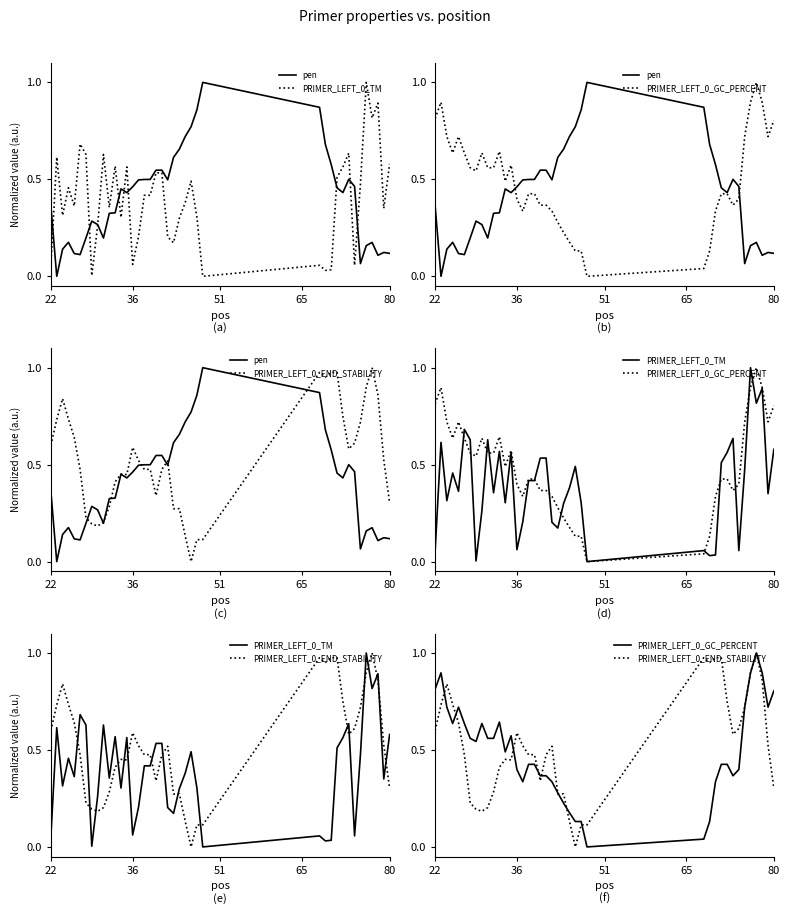

What is the average value of the PRIMER_LEFT_0_END_STABILITY series?

0.5